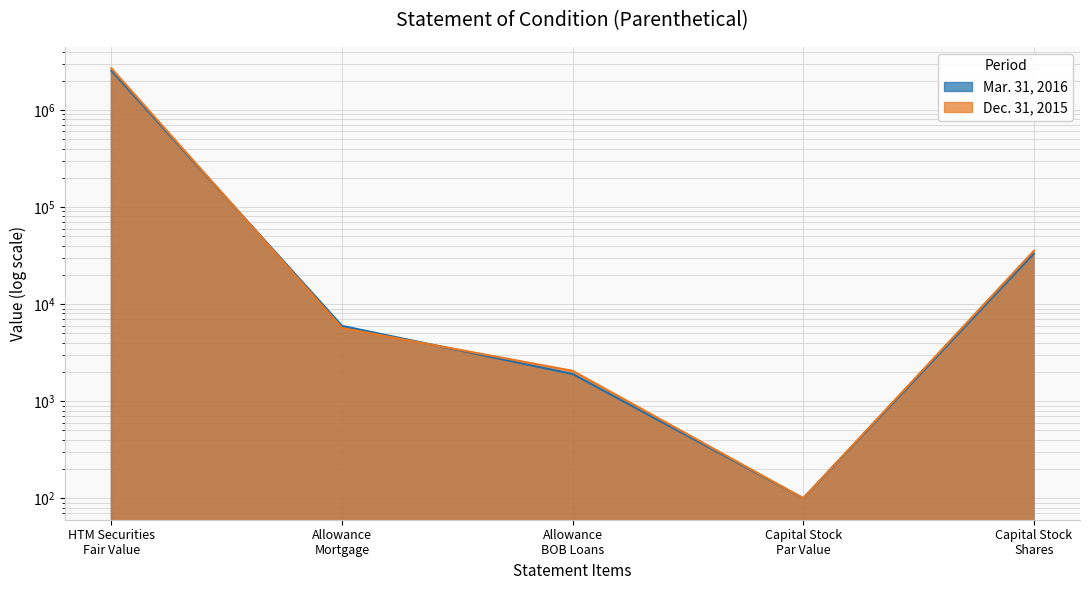

What is the minimum value shown in the chart?

100